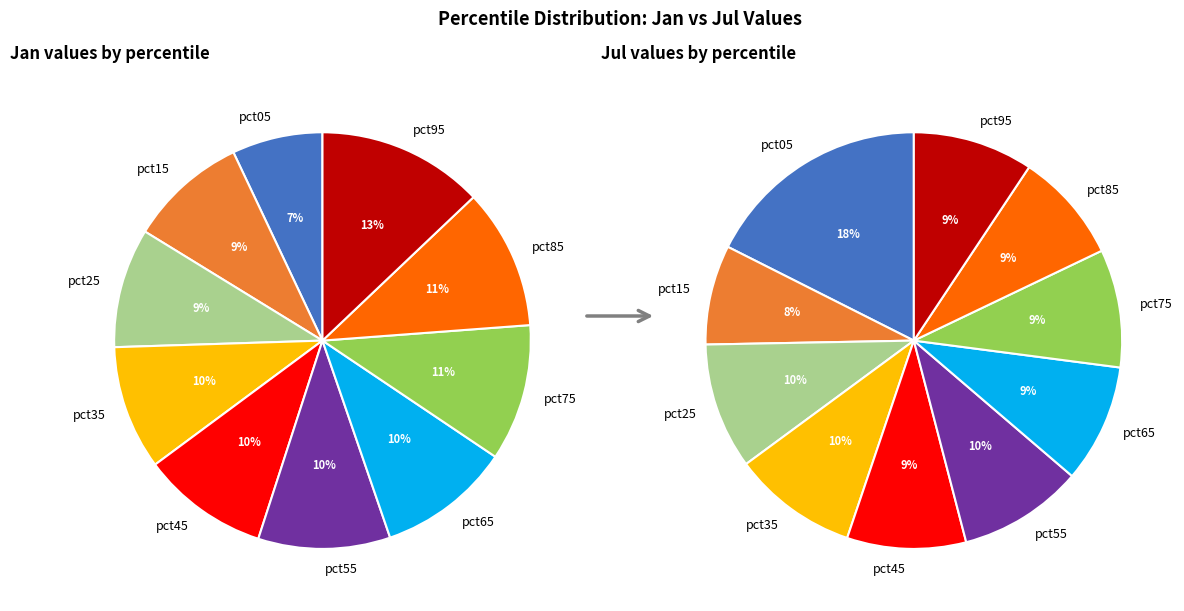

Count the number of slices in the pie.

10